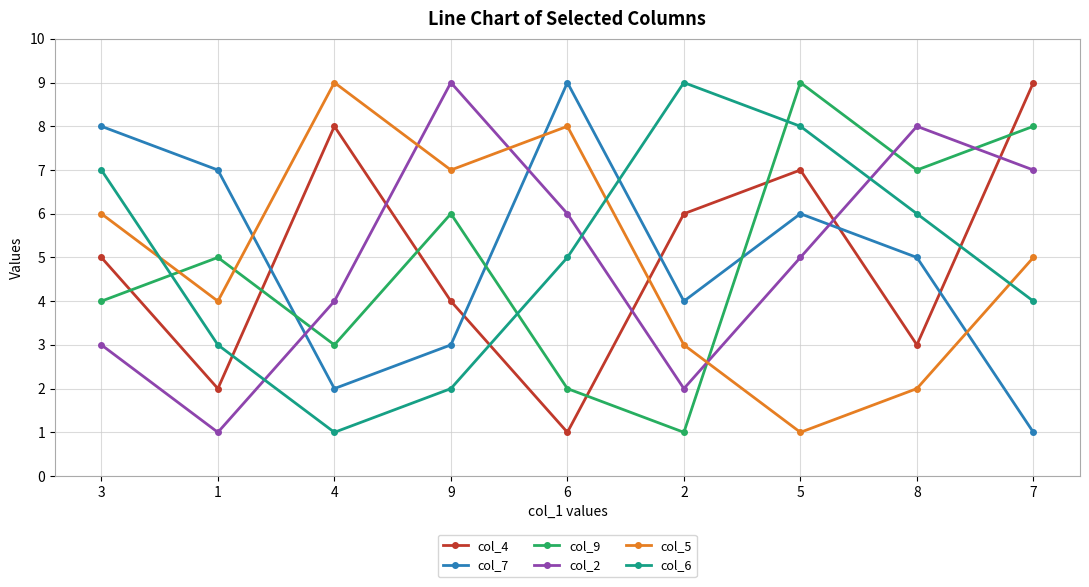

The col_4 series shows 7 at 5. True or false?

True